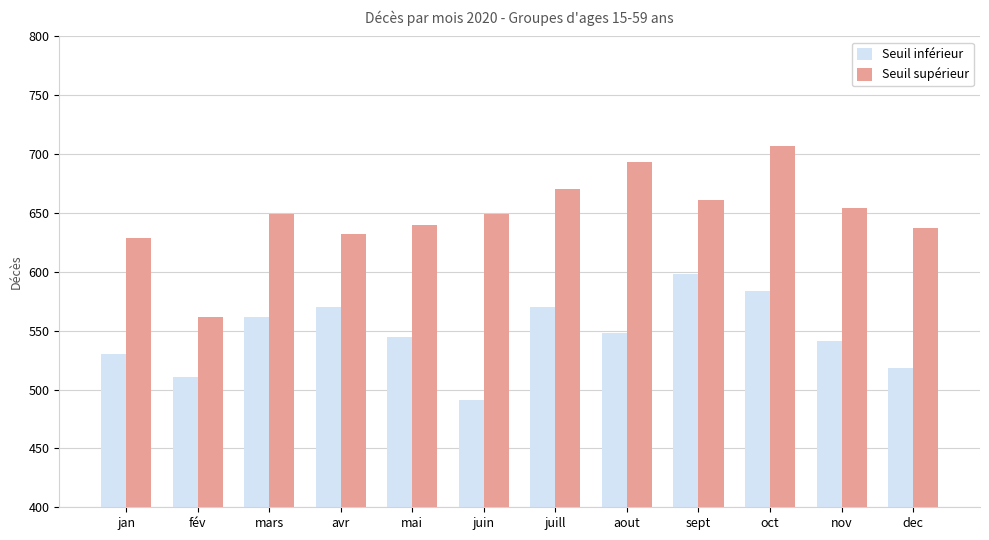

How many groups of bars are there?

12